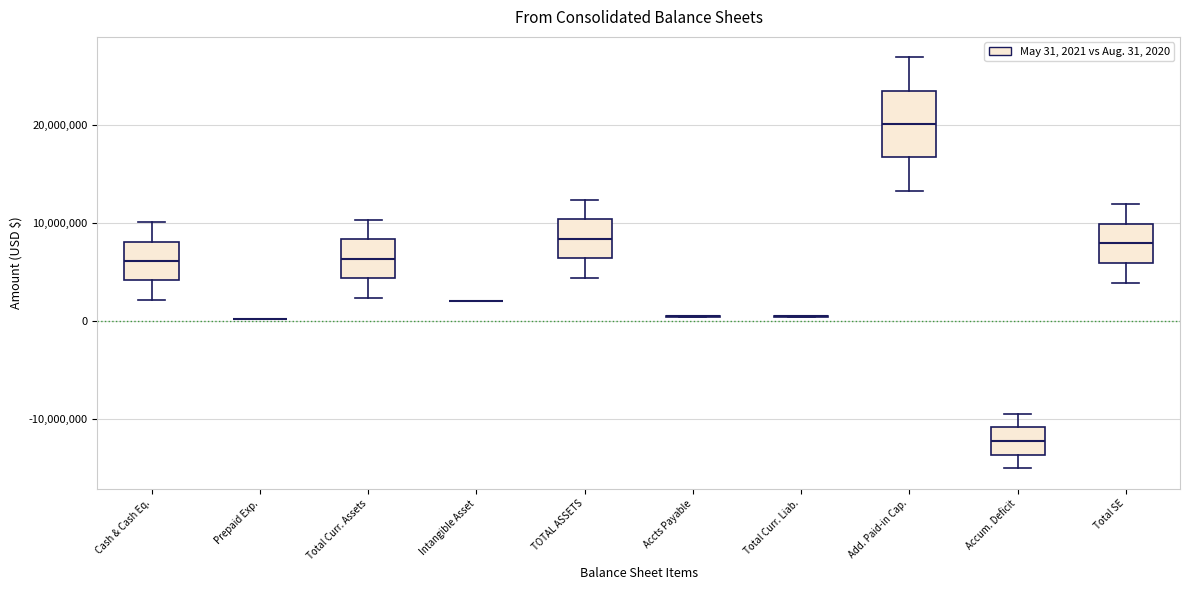

Reading left to right, read every box against the y-axis: the position of its median line, the range the box covers, and the ends of its whiskers. The values are not printed on the chart, so give them approximately, as read against the axis.

Cash & Cash Eq.: median 6000000, box 4000000 to 8000000, whiskers 2000000 to 10000000
Prepaid Exp.: box collapsed to a line at 0, whiskers 0 to 0
Total Curr. Assets: median 6000000, box 4000000 to 8000000, whiskers 2000000 to 10000000
Intangible Asset: box collapsed to a line at 2000000, whiskers 2000000 to 2000000
TOTAL ASSETS: median 8000000, box 6000000 to 10000000, whiskers 4000000 to 12000000
Accts Payable: box collapsed to a line at 0, whiskers 0 to 0
Total Curr. Liab.: box collapsed to a line at 0, whiskers 0 to 1000000
Add. Paid-in Cap.: median 20000000, box 17000000 to 23000000, whiskers 13000000 to 27000000
Accum. Deficit: median -12000000, box -14000000 to -11000000, whiskers -15000000 to -9000000
Total SE: median 8000000, box 6000000 to 10000000, whiskers 4000000 to 12000000